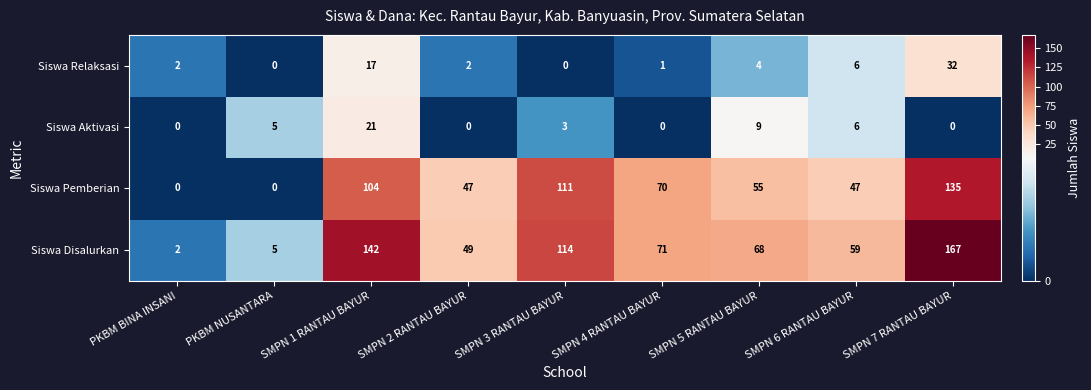

What is the difference between the highest and lowest values at SMPN 1 RANTAU BAYUR?

125